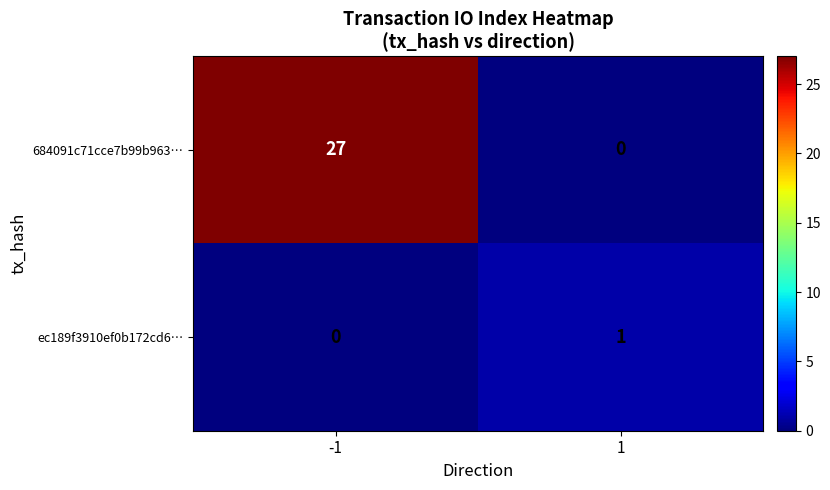

What is the spread (max minus min) of values at 1?

1